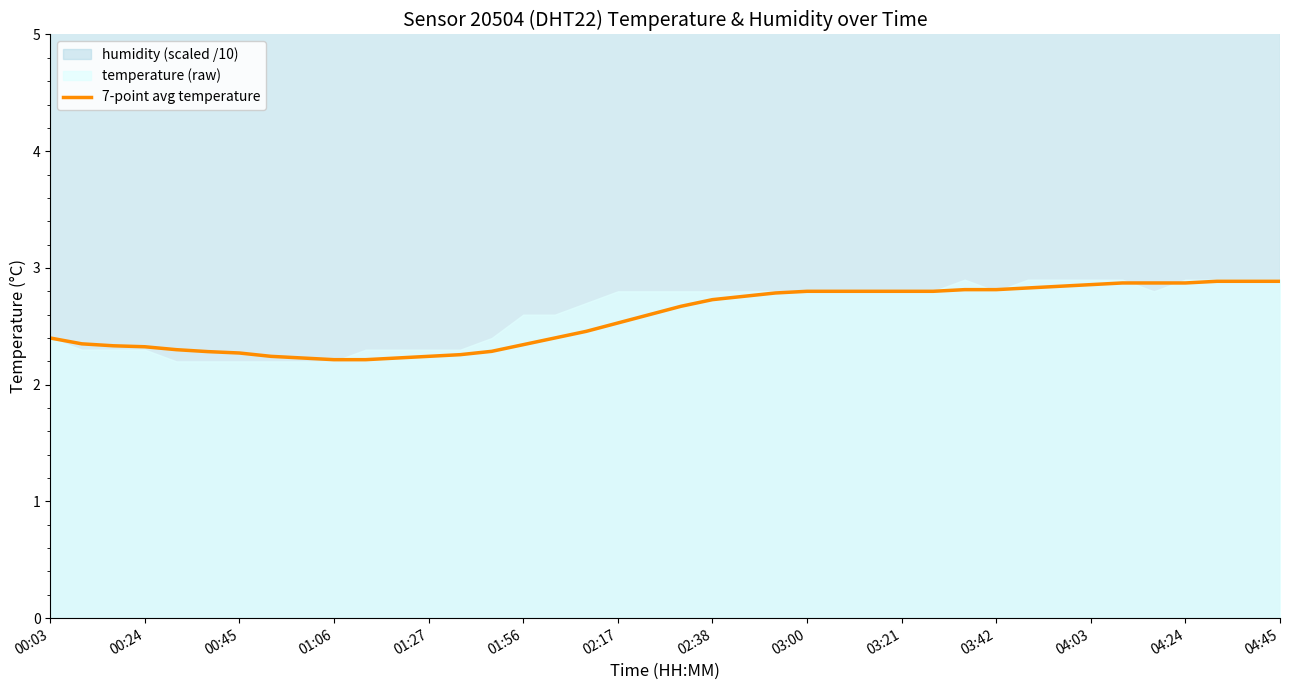

At which label is the value closest to 2?

01:06